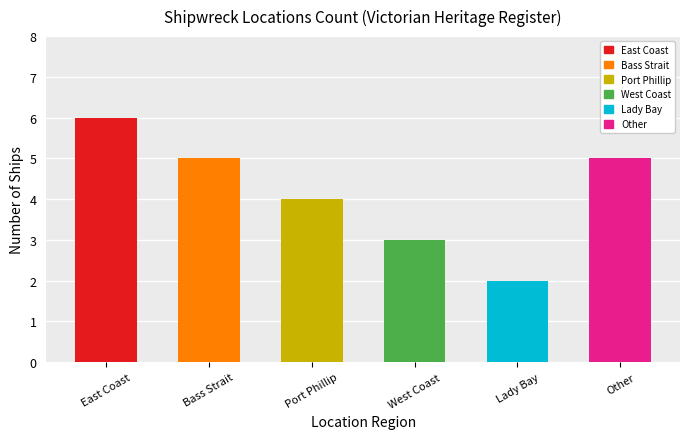

Is it true that the value at Other is 5?

True